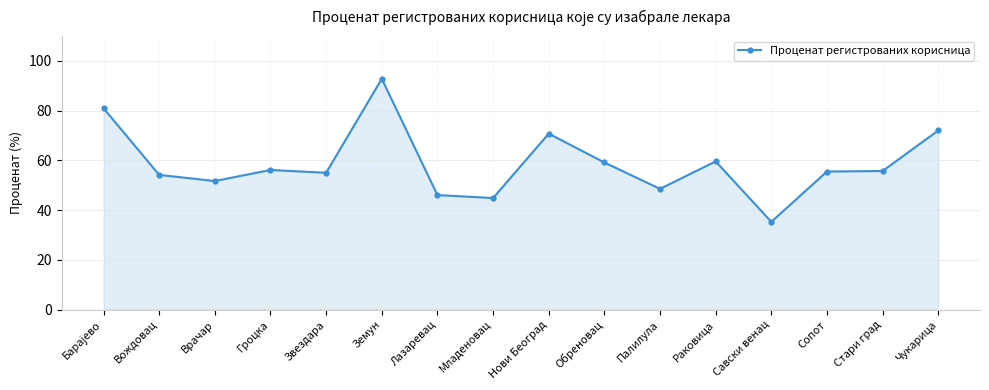

Approximately how many times larger is the value at Стари град compared to Гроцка?

1.0